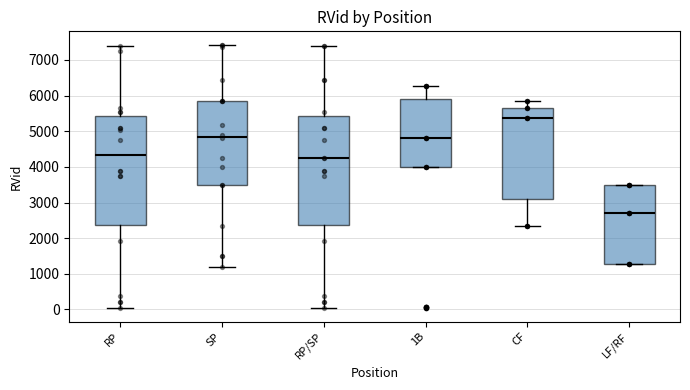

Reading left to right, transcribe this box plot: for each box, give where its median line is, the range the box spans, and where its two whiskers end, as read against the y-axis. The values are not printed on the chart, so give them approximately, as read against the axis.

RP: median 4300, box 2400 to 5400, whiskers 0 to 7400
SP: median 4900, box 3500 to 5900, whiskers 1200 to 7400
RP/SP: median 4300, box 2400 to 5400, whiskers 0 to 7400
1B: median 4800, box 4000 to 5900, whiskers 4000 to 6300
CF: median 5400, box 3100 to 5700, whiskers 2400 to 5800
LF/RF: median 2700, box 1300 to 3500, whiskers 1300 to 3500